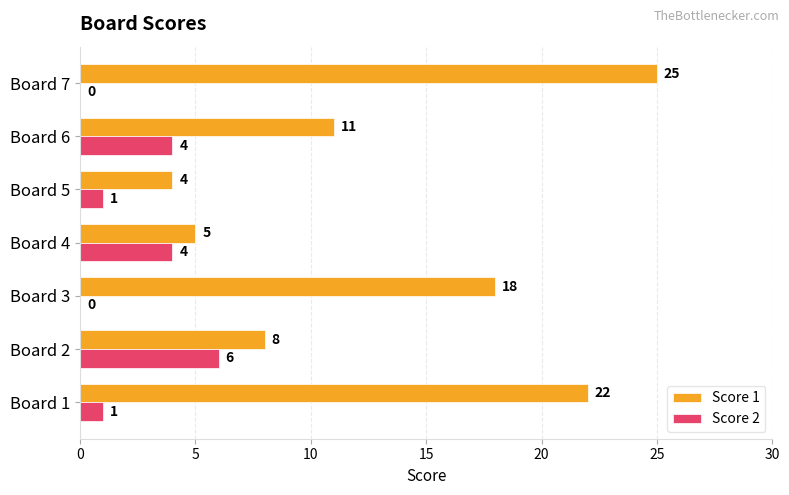

What is the highest value of the Score 1 series?

25